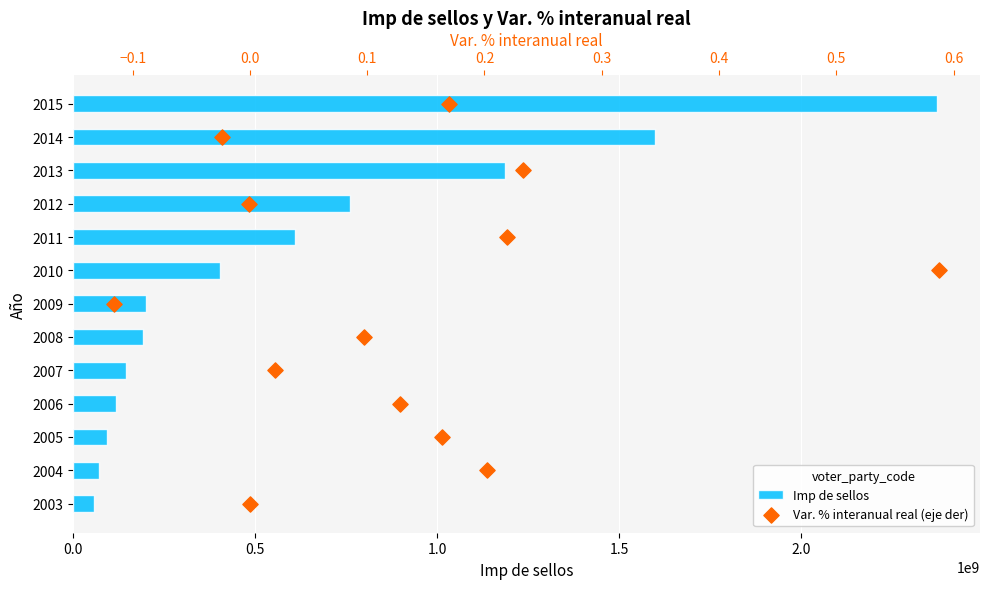

What are all the series names shown in the legend?

Imp de sellos, Var. % interanual real (eje der)